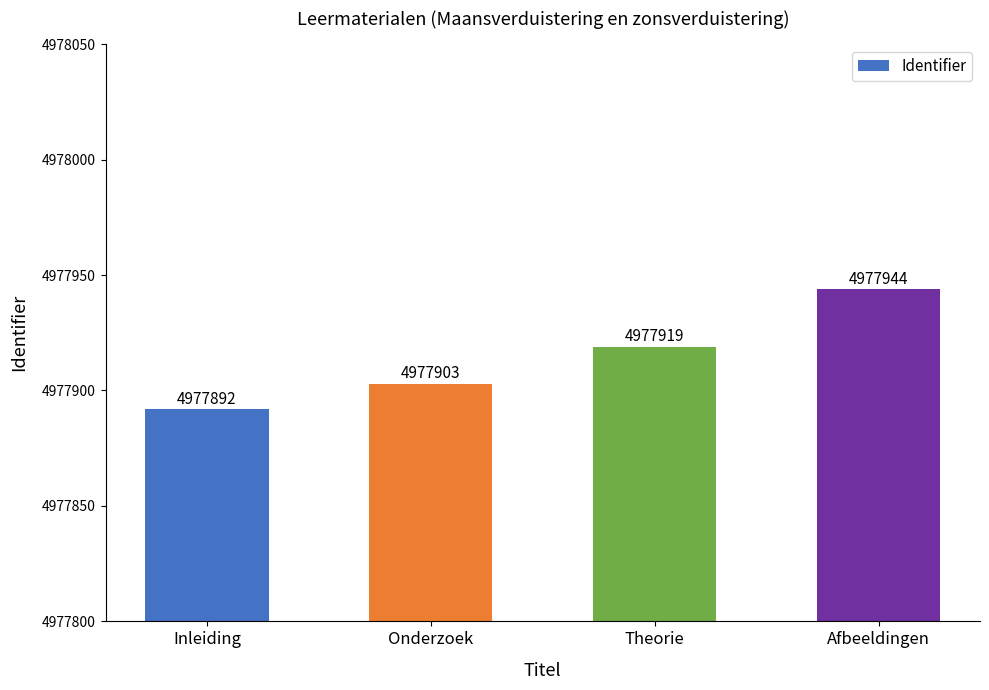

What is the label of the 3rd bar from the left?

Theorie